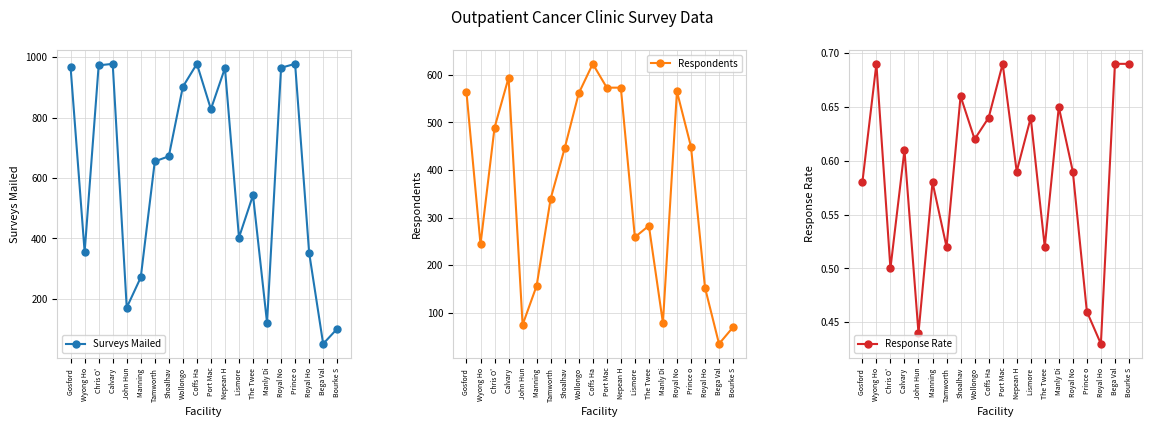

What is the sum of the Respondents values at Gosford  and Port Mac?

1136